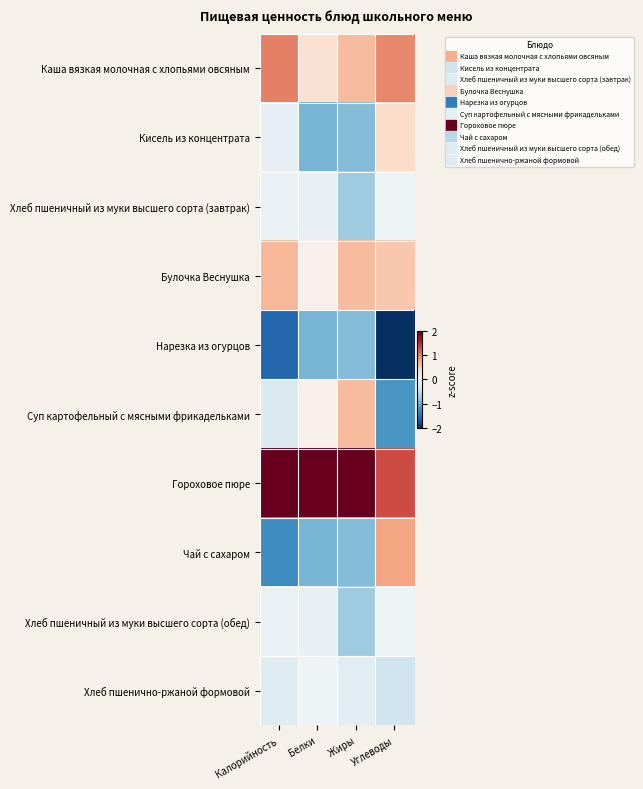

Between Жиры and Белки, which is larger?

Жиры